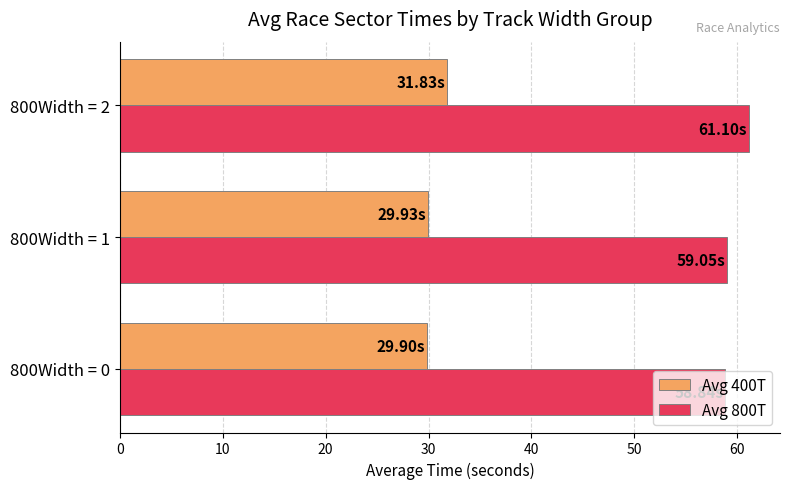

Rank the series by their maximum value, from lowest to highest.

Avg 400T, Avg 800T